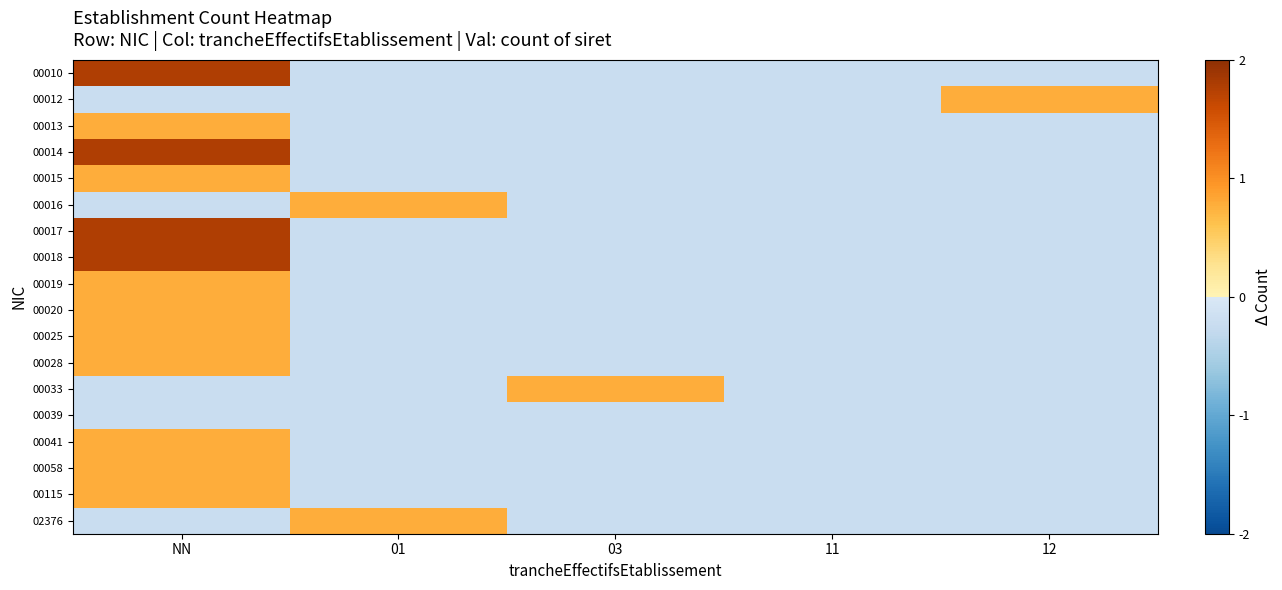

Reading left to right, extract all data points from this chart.

00010: NN=1.8	01=-0.2	03=-0.2	11=-0.2	12=-0.2
00012: NN=-0.2	01=-0.2	03=-0.2	11=-0.2	12=0.8
00013: NN=0.8	01=-0.2	03=-0.2	11=-0.2	12=-0.2
00014: NN=1.8	01=-0.2	03=-0.2	11=-0.2	12=-0.2
00015: NN=0.8	01=-0.2	03=-0.2	11=-0.2	12=-0.2
00016: NN=-0.2	01=0.8	03=-0.2	11=-0.2	12=-0.2
00017: NN=1.8	01=-0.2	03=-0.2	11=-0.2	12=-0.2
00018: NN=1.8	01=-0.2	03=-0.2	11=-0.2	12=-0.2
00019: NN=0.8	01=-0.2	03=-0.2	11=-0.2	12=-0.2
00020: NN=0.8	01=-0.2	03=-0.2	11=-0.2	12=-0.2
00025: NN=0.8	01=-0.2	03=-0.2	11=-0.2	12=-0.2
00028: NN=0.8	01=-0.2	03=-0.2	11=-0.2	12=-0.2
00033: NN=-0.2	01=-0.2	03=0.8	11=-0.2	12=-0.2
00039: NN=-0.2	01=-0.2	03=-0.2	11=-0.2	12=-0.2
00041: NN=0.8	01=-0.2	03=-0.2	11=-0.2	12=-0.2
00058: NN=0.8	01=-0.2	03=-0.2	11=-0.2	12=-0.2
00115: NN=0.8	01=-0.2	03=-0.2	11=-0.2	12=-0.2
02376: NN=-0.2	01=0.8	03=-0.2	11=-0.2	12=-0.2